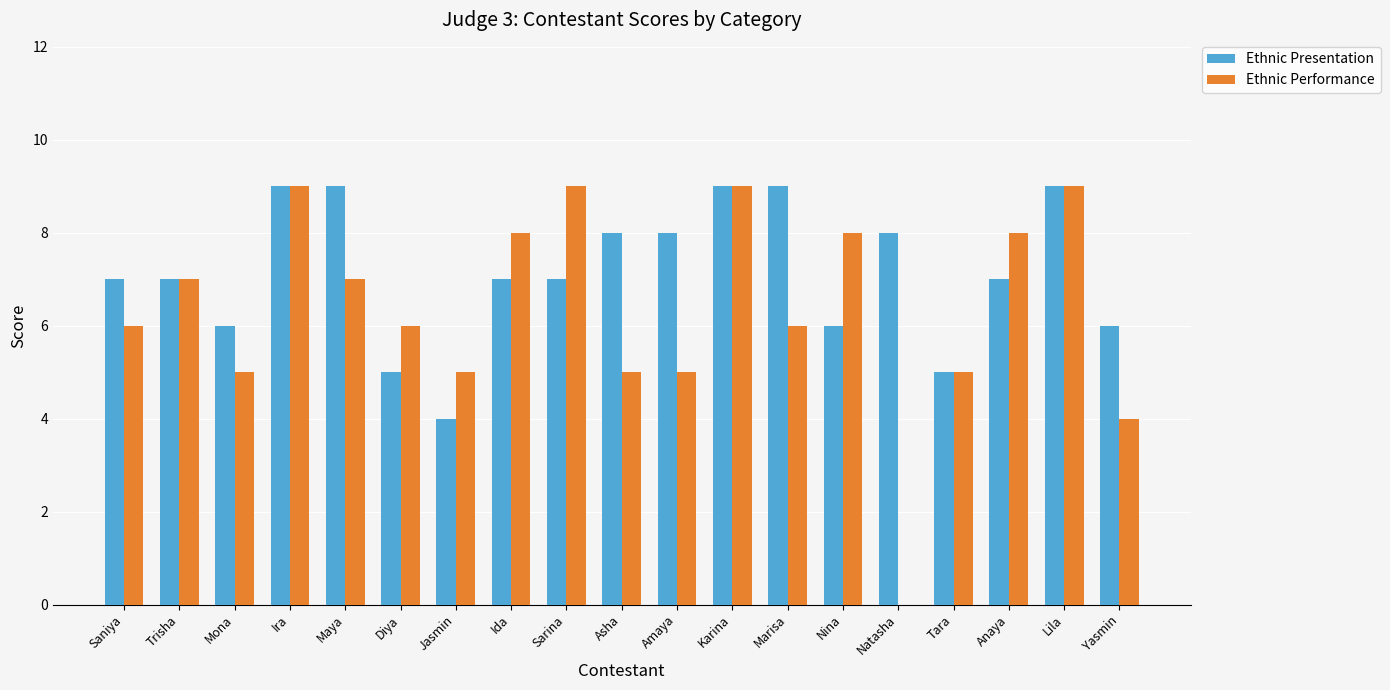

What is the approximate value of Ethnic Performance at Lila?

9